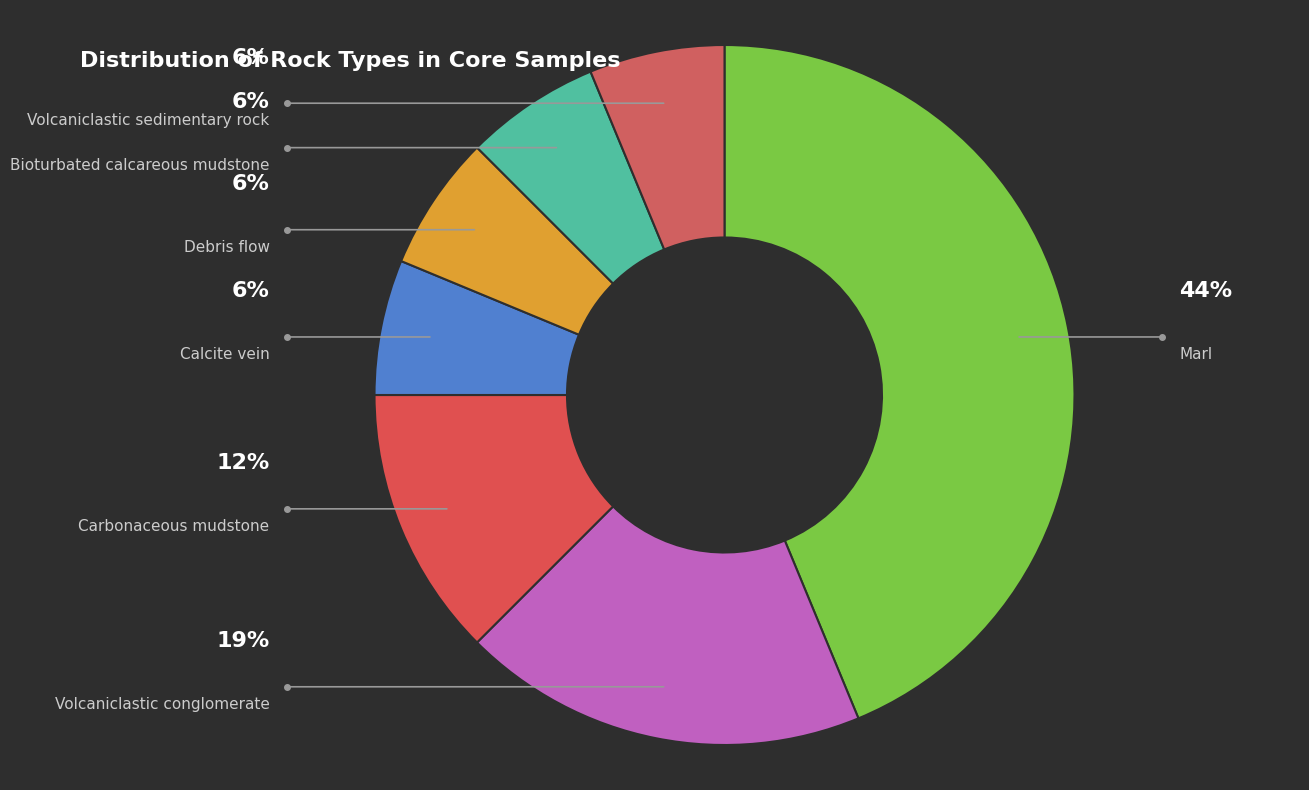

What is the smallest slice in the pie chart?

Calcite vein